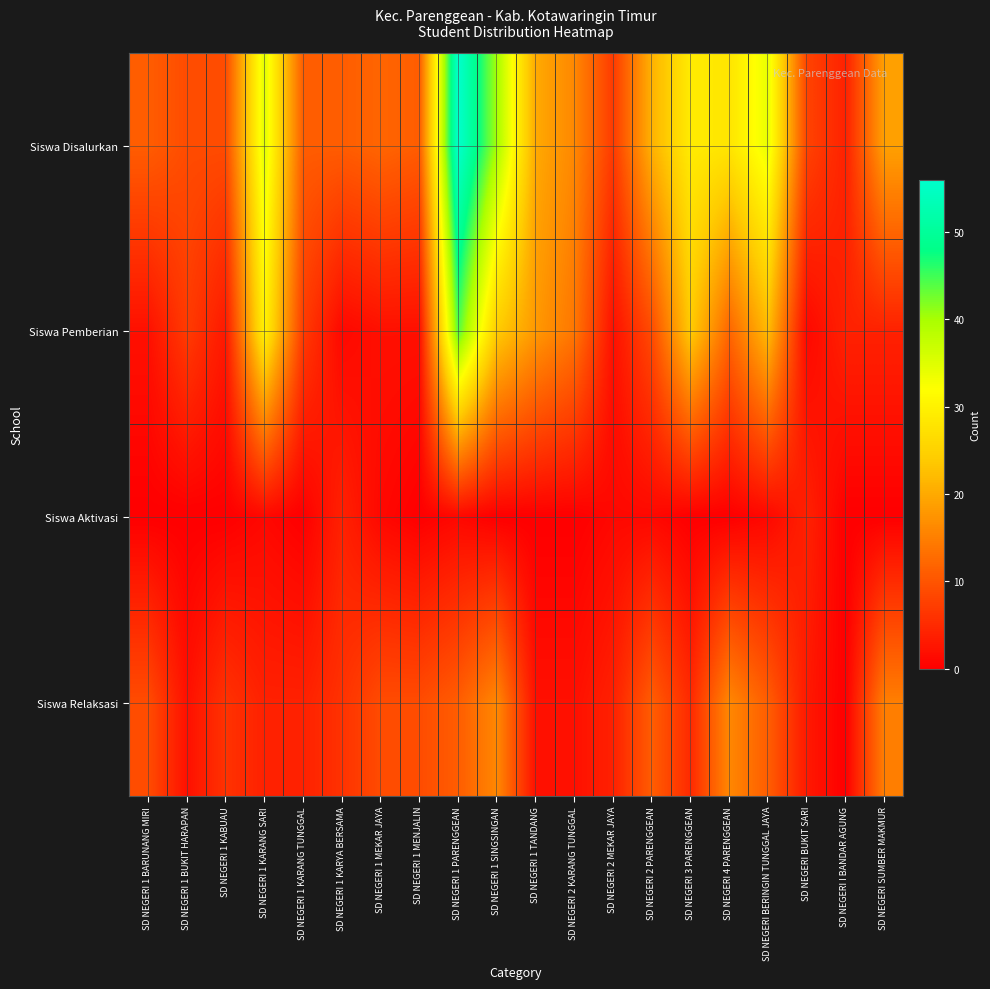

Rank the series by their average value, from lowest to highest.

Siswa Aktivasi, Siswa Relaksasi, Siswa Pemberian, Siswa Disalurkan